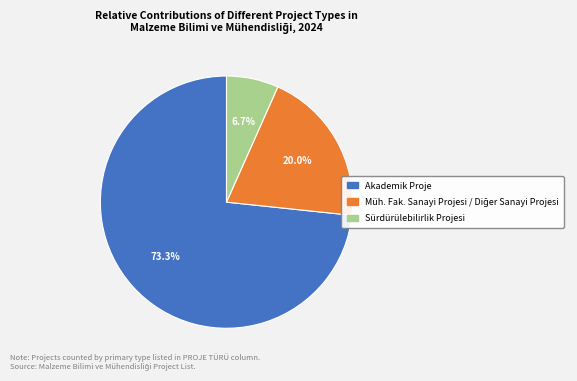

What is the total percentage of Akademik Proje and Sürdürülebilirlik Projesi?

80.0%